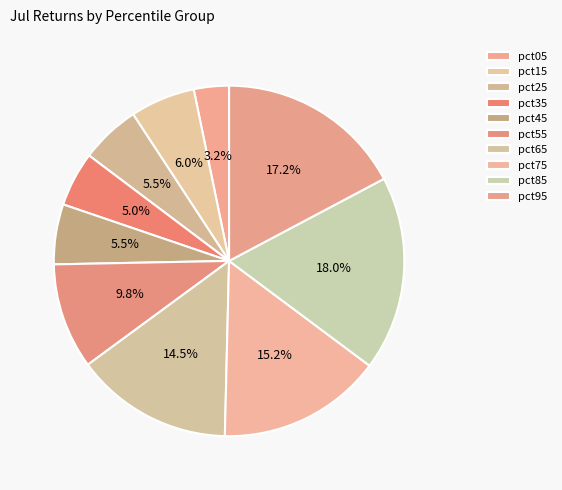

The pct25 slice represents 1% of the pie. True or false?

False